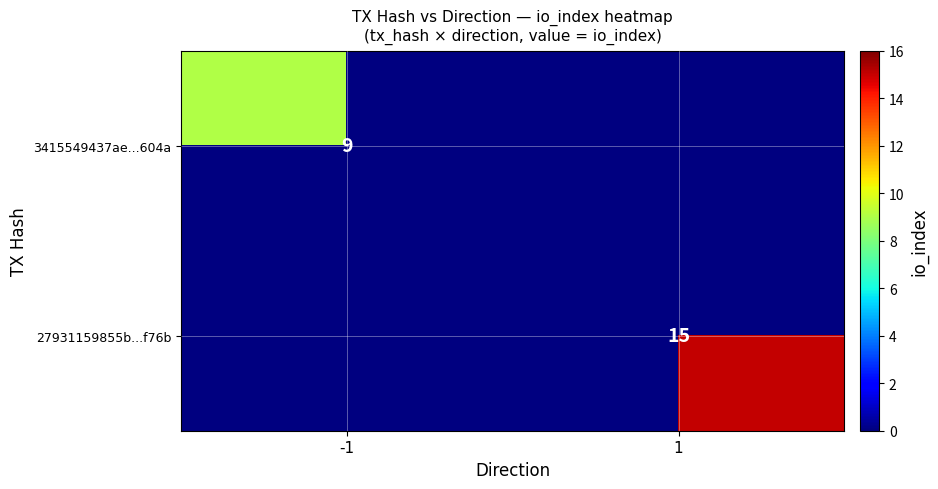

True or false: 3415549437ae...604a has a value of 3 at -1.

False